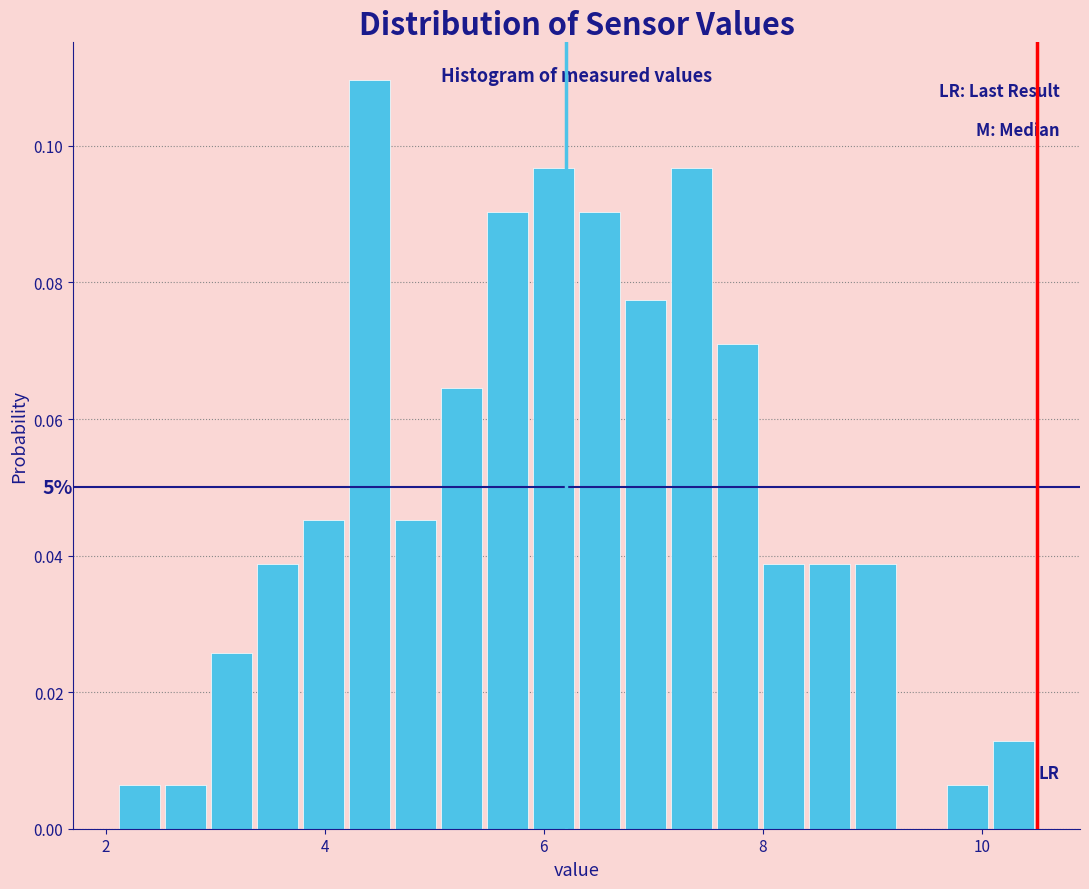

Around what value on the x-axis is the tallest bar? Give the approximate position of its centre, as read against the axis.

4.4